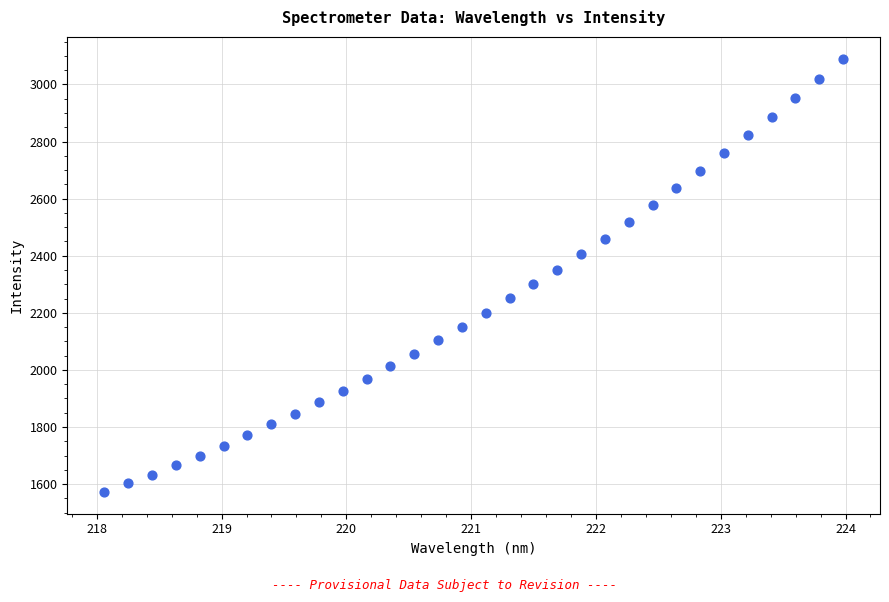

What is the range of Y values (max minus min)?

1518.8